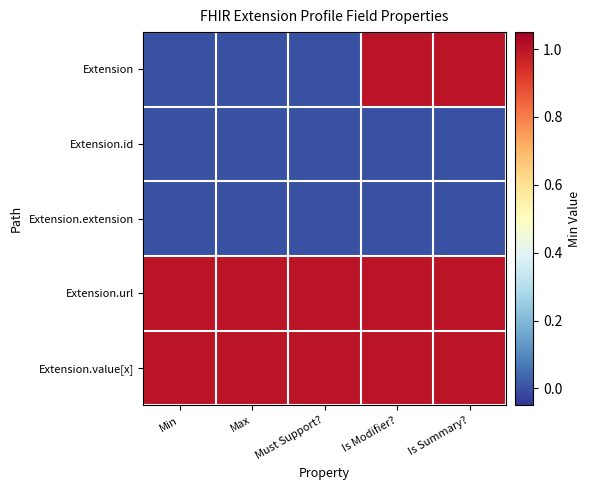

Reading left to right, list all the values displayed in this chart.

Extension: Min=0	Max=0	Must Support?=0	Is Modifier?=1	Is Summary?=1
Extension.id: Min=0	Max=0	Must Support?=0	Is Modifier?=0	Is Summary?=0
Extension.extension: Min=0	Max=0	Must Support?=0	Is Modifier?=0	Is Summary?=0
Extension.url: Min=1	Max=1	Must Support?=1	Is Modifier?=1	Is Summary?=1
Extension.value[x]: Min=1	Max=1	Must Support?=1	Is Modifier?=1	Is Summary?=1